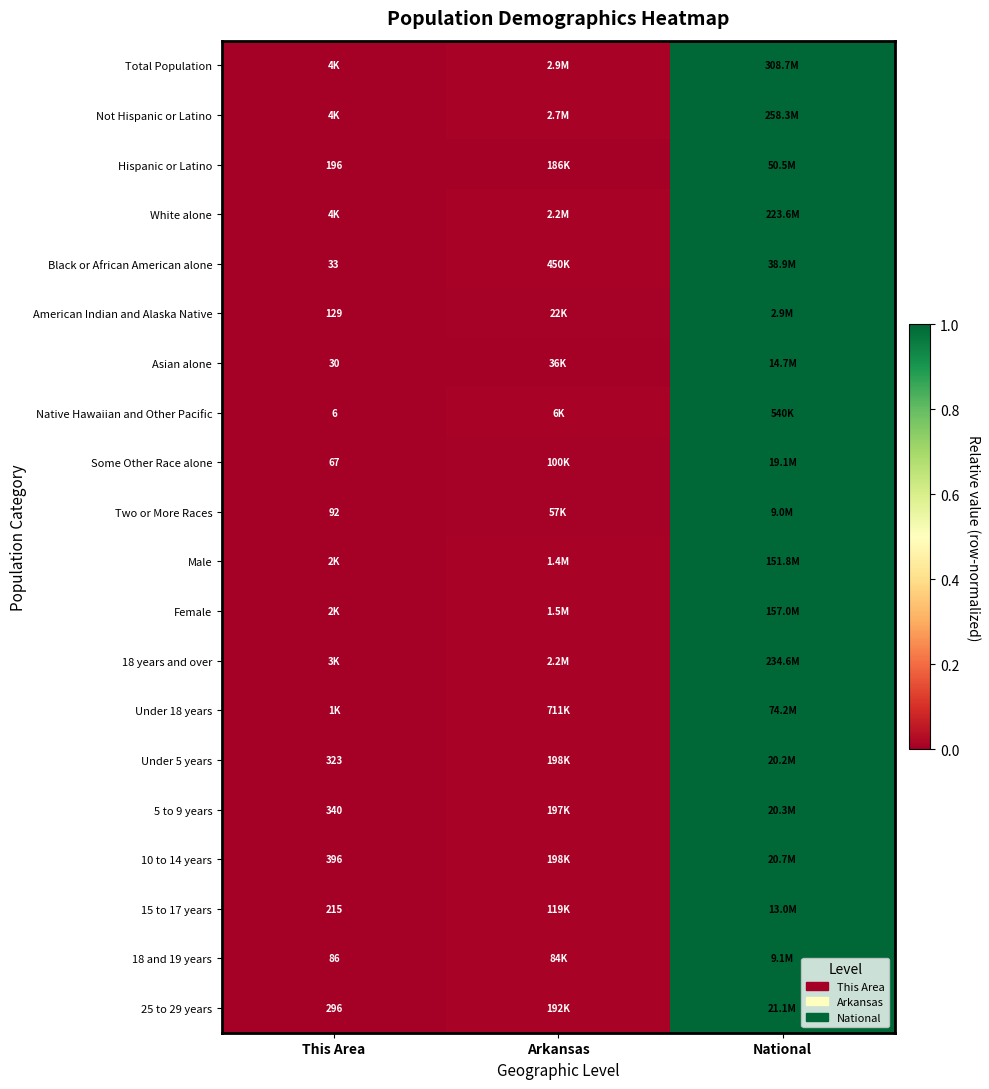

What is the average value of the 10 to 14 years series?

0.3